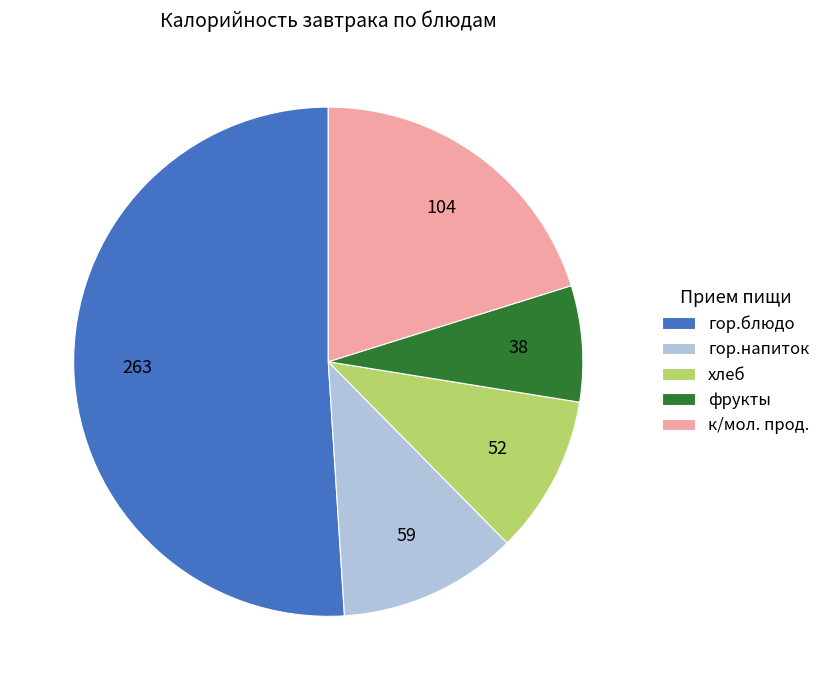

Is there any slice that represents more than half of the pie?

Yes